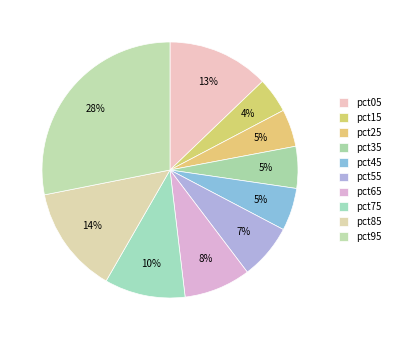

How many segments does this pie chart have?

10